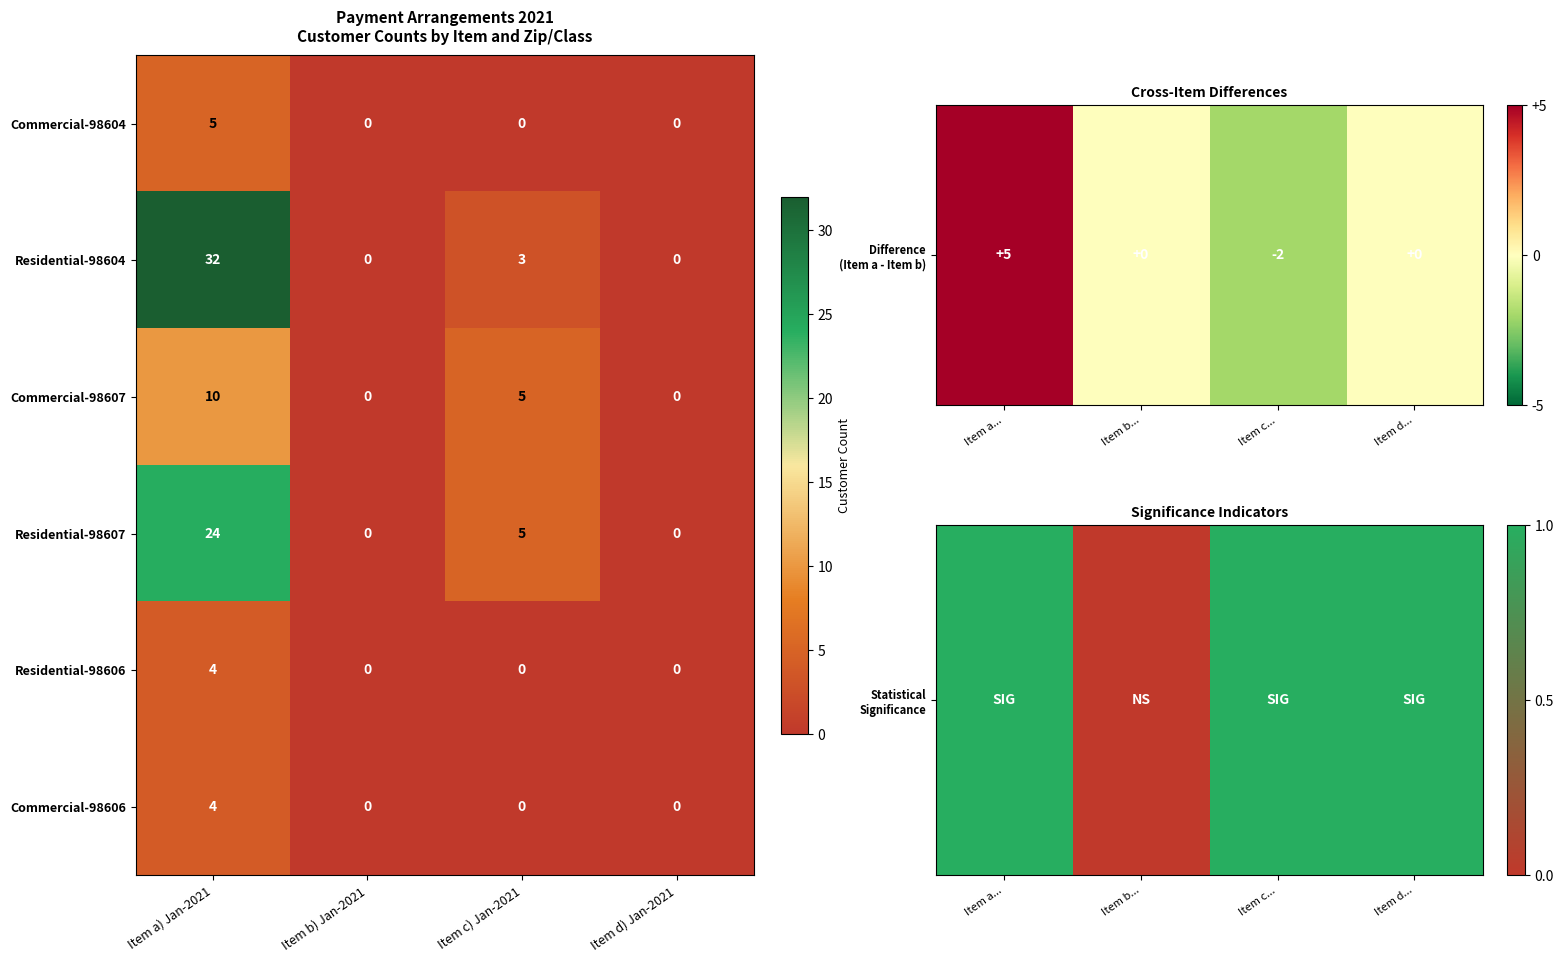

What is the spread (max minus min) of values at Item c) Jan-2021?

5